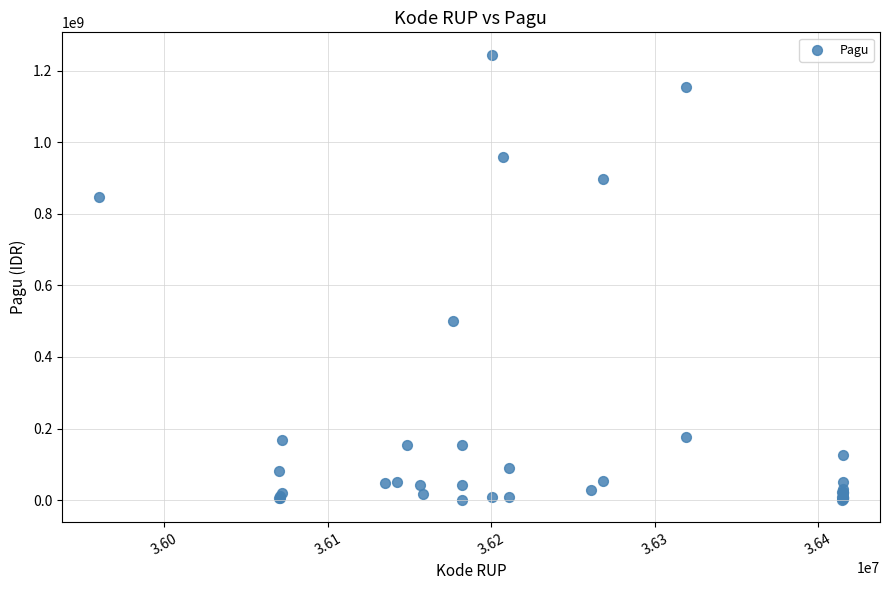

What Y value in the scatter plot is closest to 622840000?

499932000